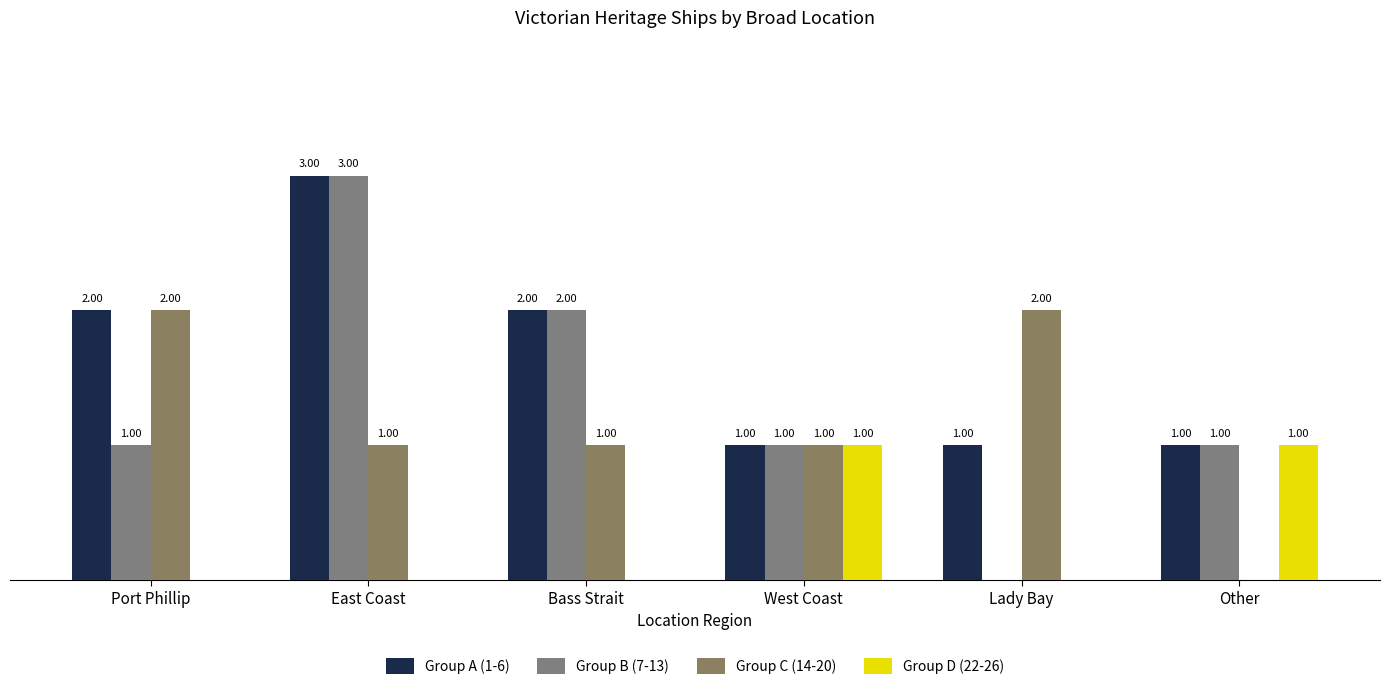

Reading left to right, list all the values displayed in this chart.

Group A (1-6): 2	3	2	1	1	1
Group B (7-13): 1	3	2	1	0	1
Group C (14-20): 2	1	1	1	2	0
Group D (22-26): 0	0	0	1	0	1